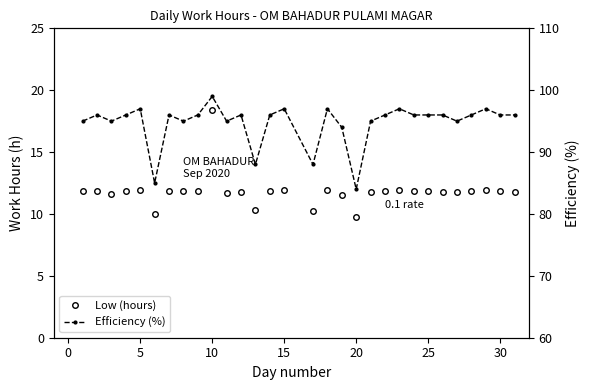

At how many categories does at least one series exceed 27?

30